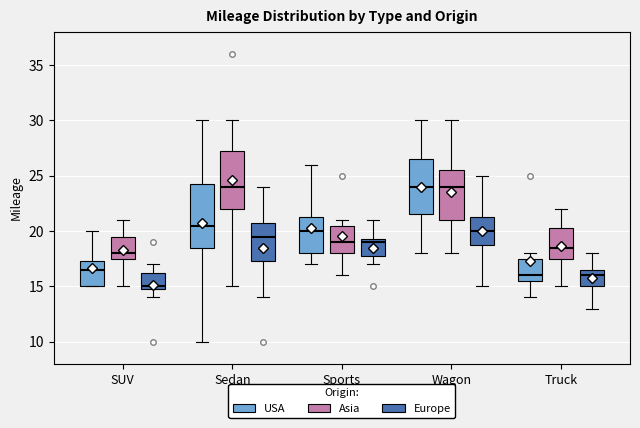

Where does the lower whisker of the box for Wagon (Europe) end on the y-axis? The values are not printed on the chart, so give them approximately, as read against the axis.

15.0